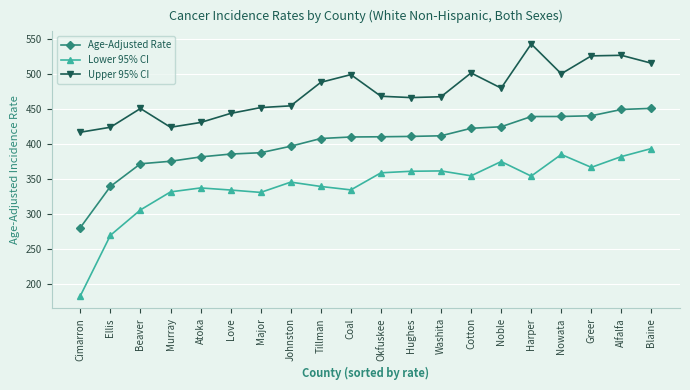

True or false: Lower 95% CI and Age-Adjusted Rate cross at least once.

False